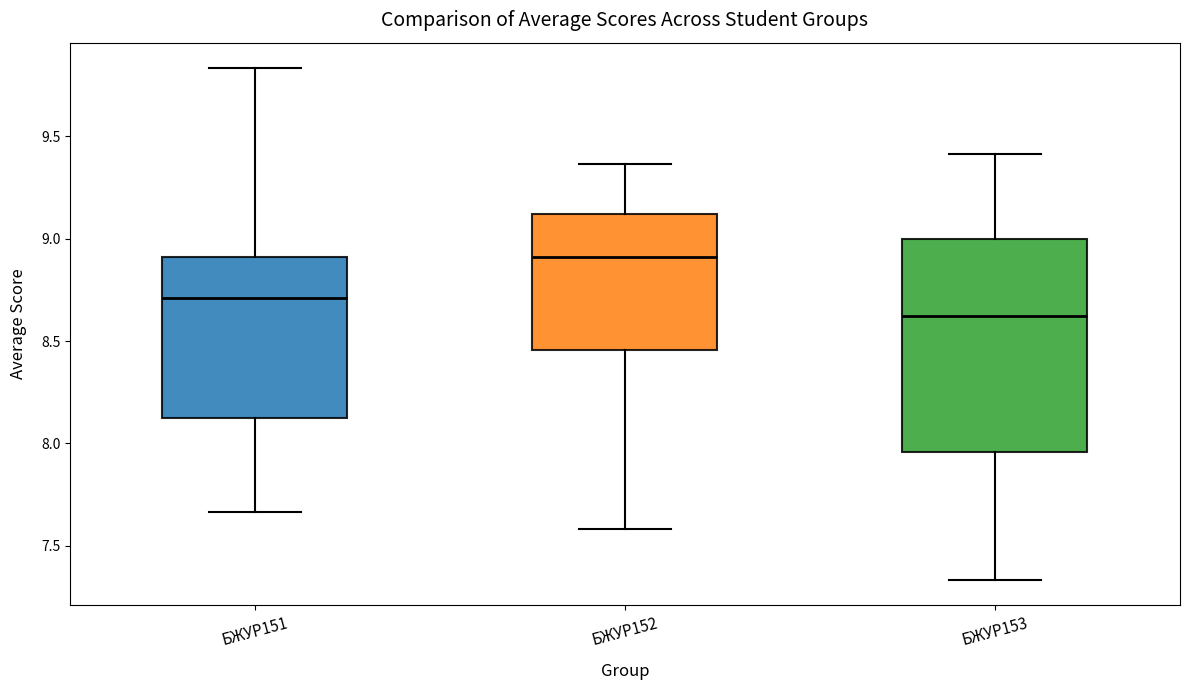

Comparing the boxes themselves (not the whiskers), which one is the tallest?

БЖУР153